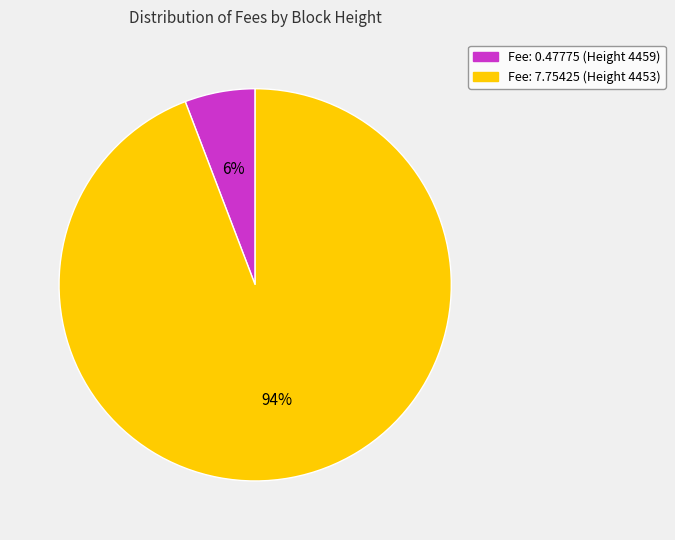

Is the sum of Fee: 0.47775 (Height 4459) and Fee: 7.75425 (Height 4453) greater than half?

Yes